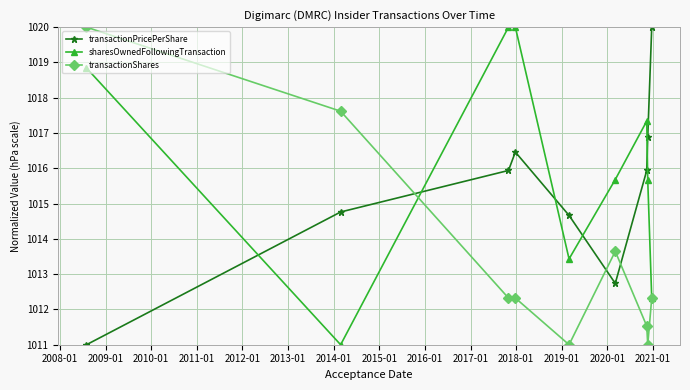

True or false: transactionShares has more than 0 points higher than both neighbors.

True